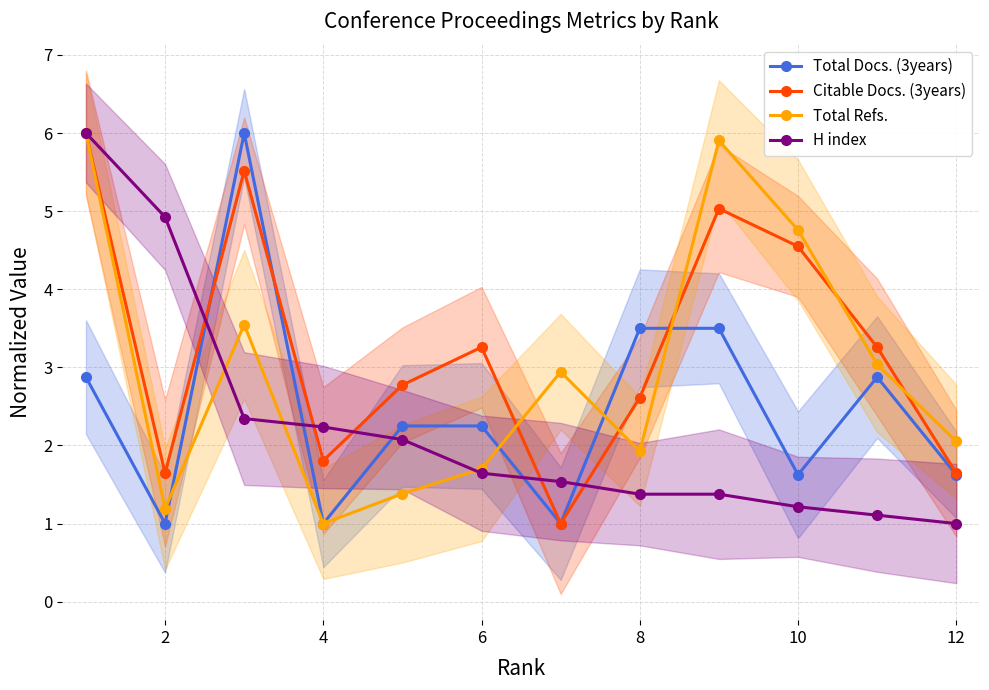

Rank the series by their average value, from lowest to highest.

H index, Total Docs. (3years), Total Refs., Citable Docs. (3years)